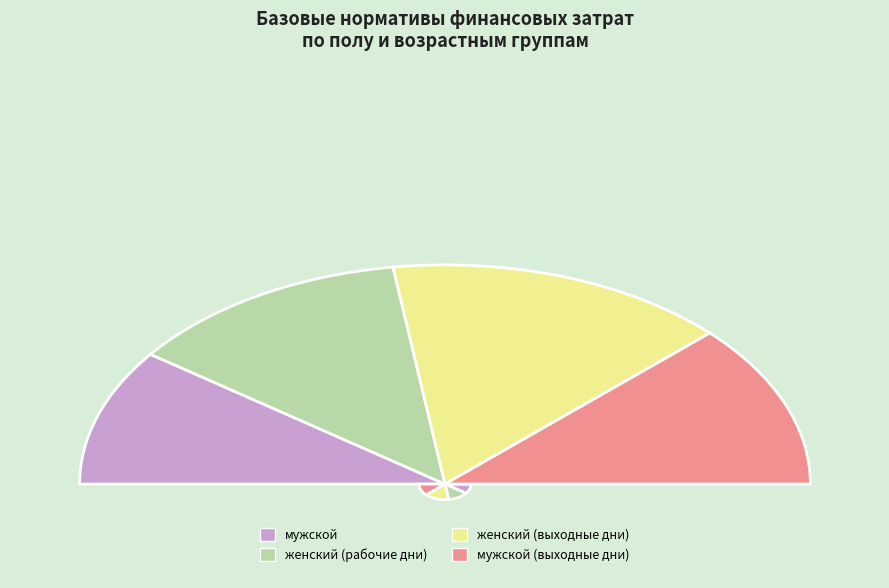

Is it true that женский (39) is 23% of the pie?

False